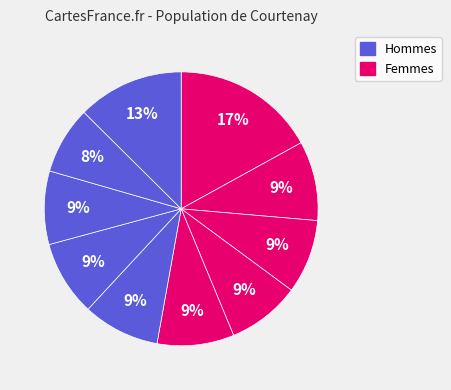

How many slices are in this pie chart?

10